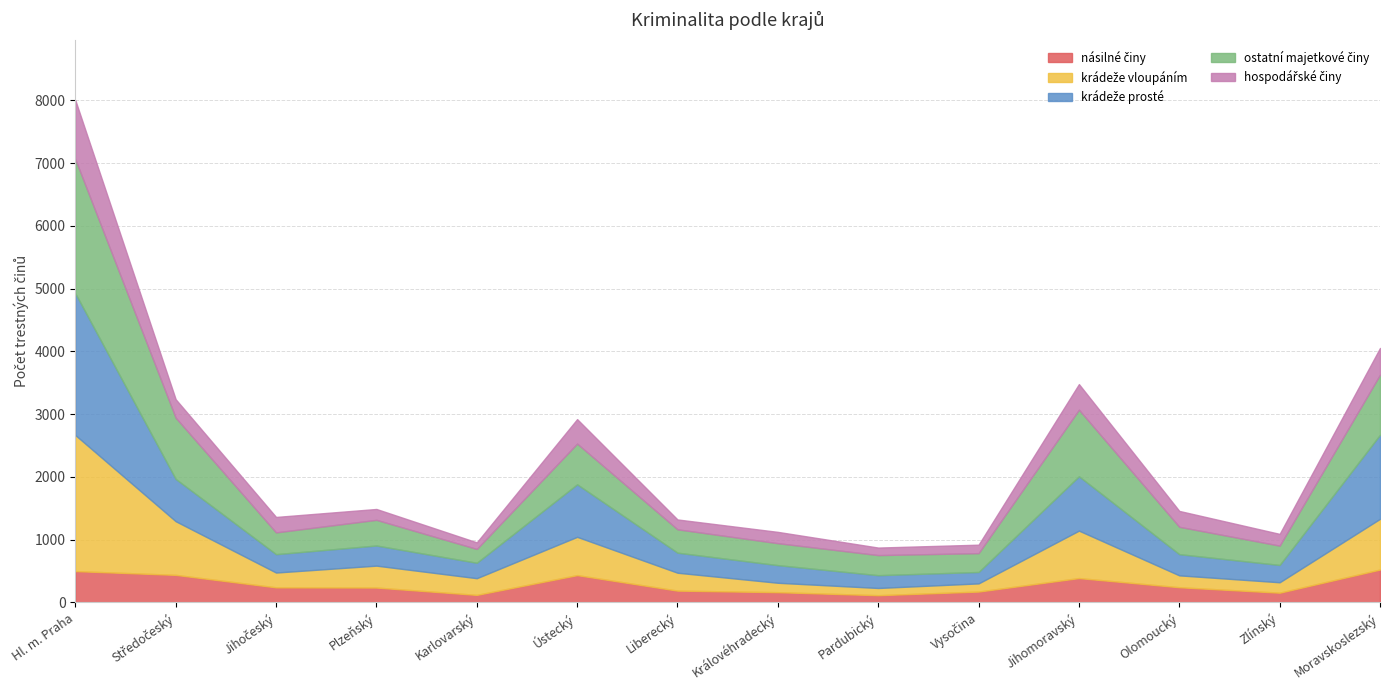

Where is the first local minimum for krádeže vloupáním?

Jihočeský